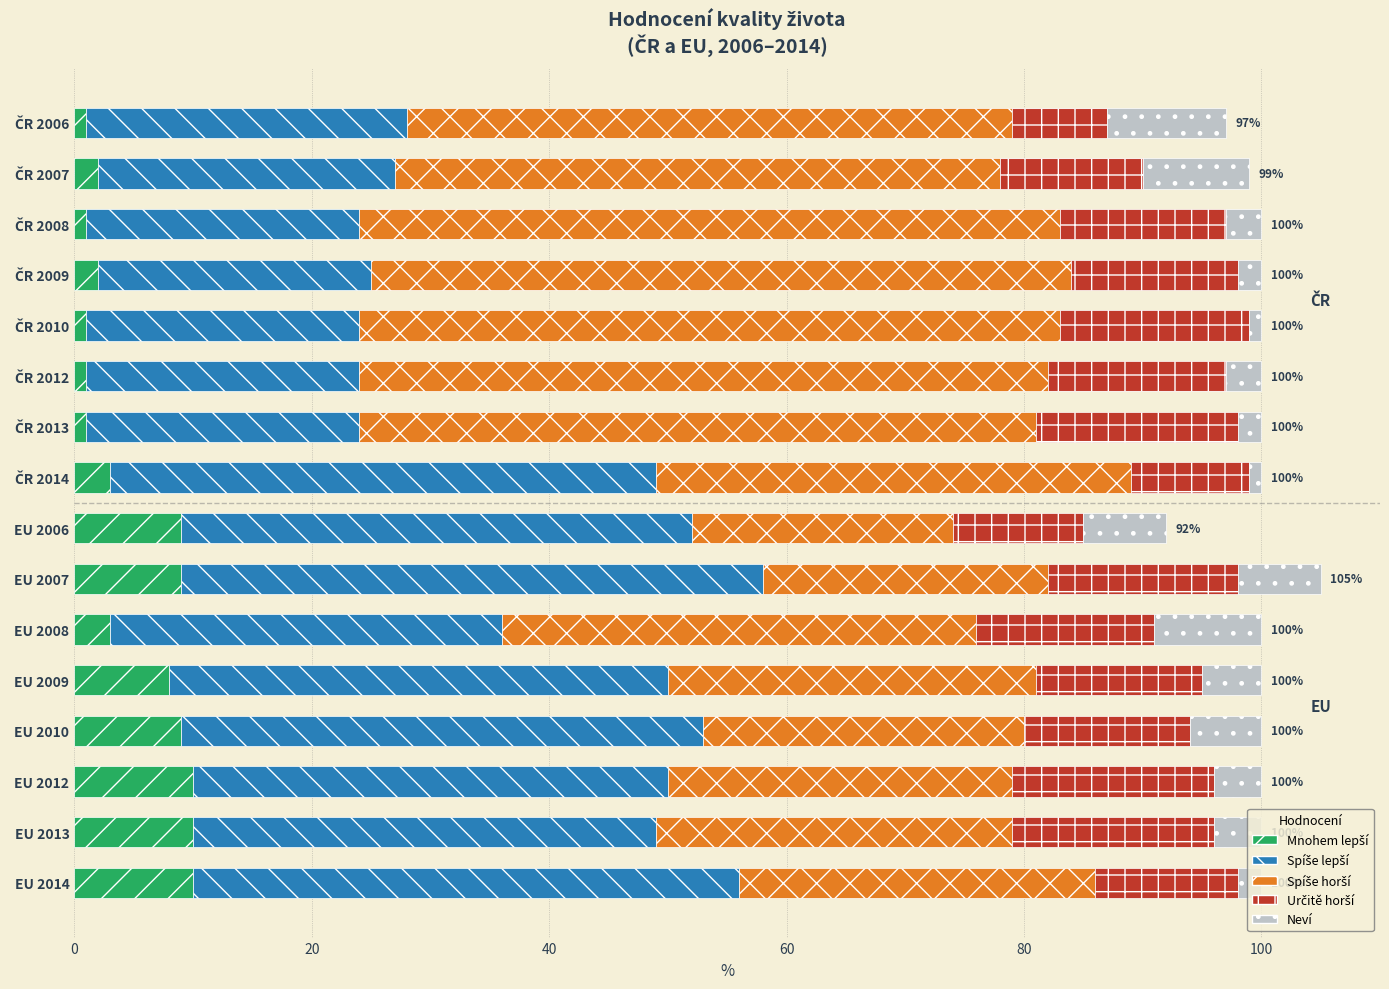

How many data points does each series have?

16